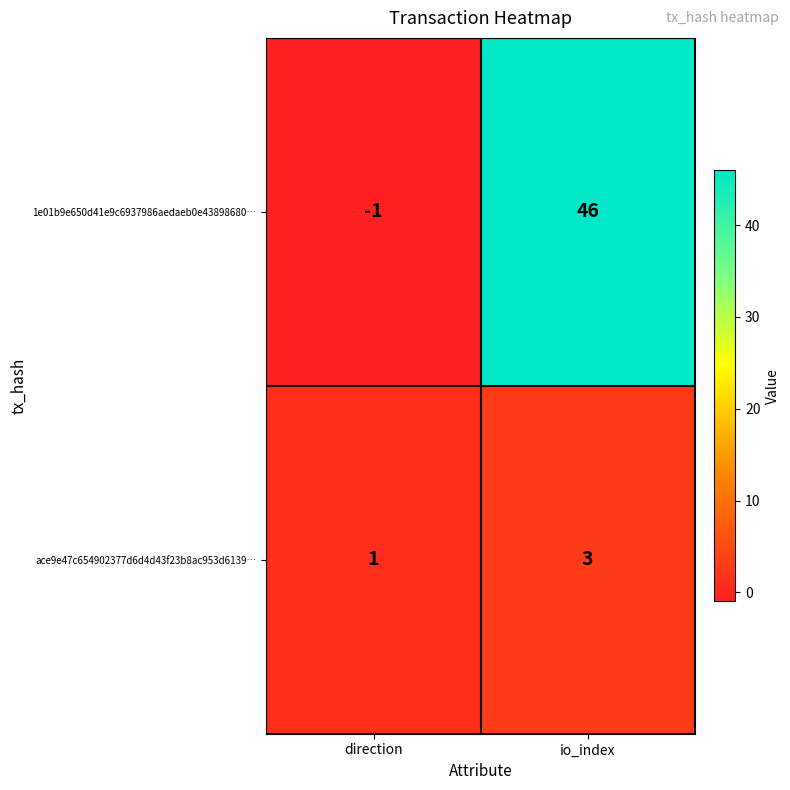

What is the sum of the ace9e47c654902377d6d4d43f23b8ac953d6139… values at direction and io_index?

4